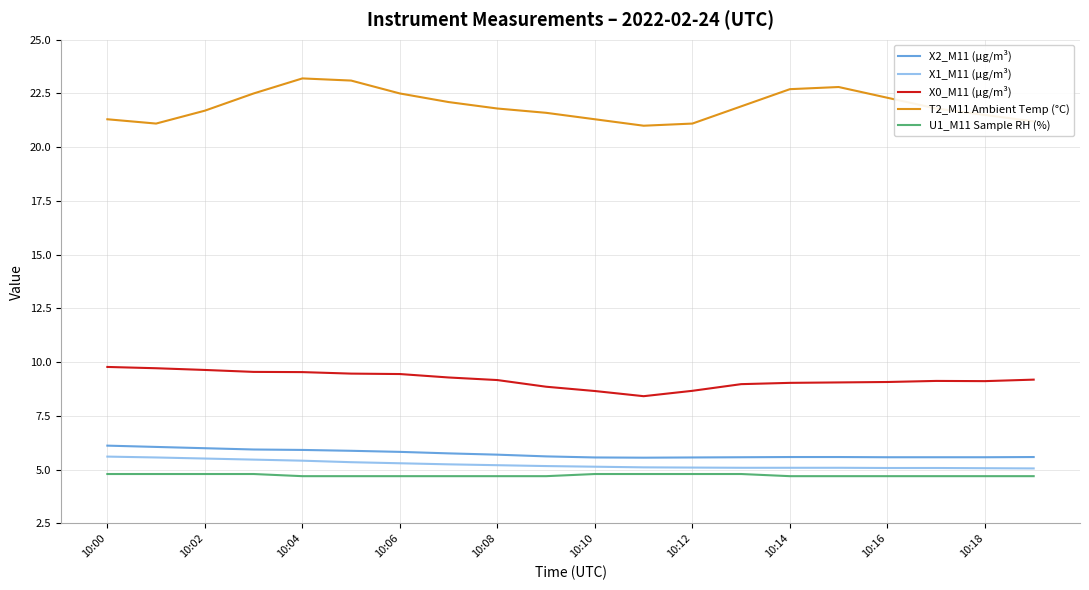

What is the highest value of the T2_M11 Ambient Temp (°C) series?

23.2